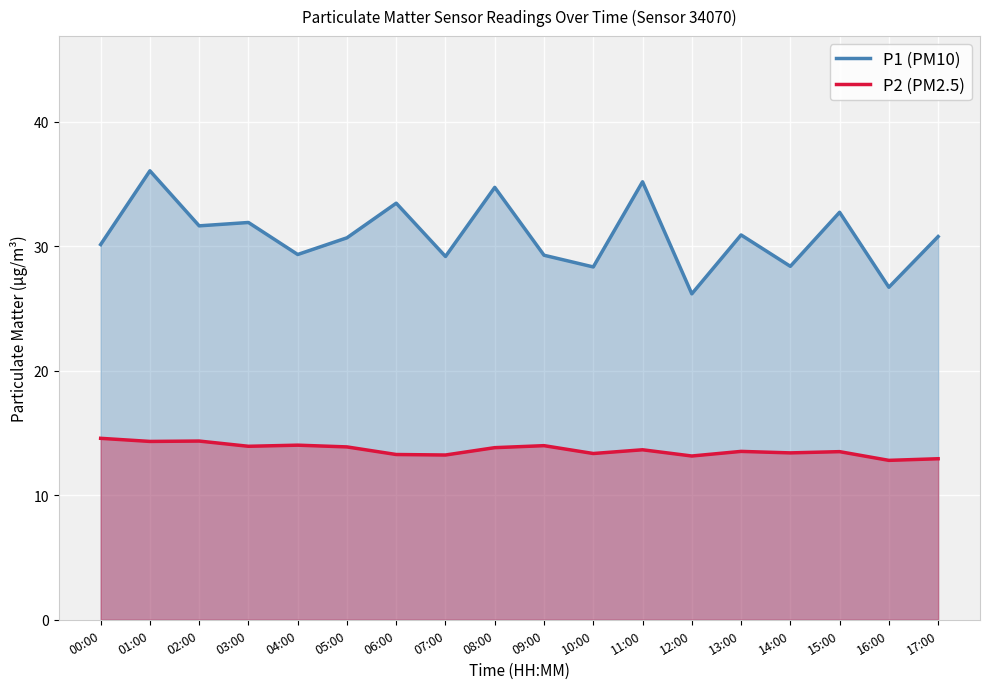

Which label corresponds to the smallest value in the chart?

16:00